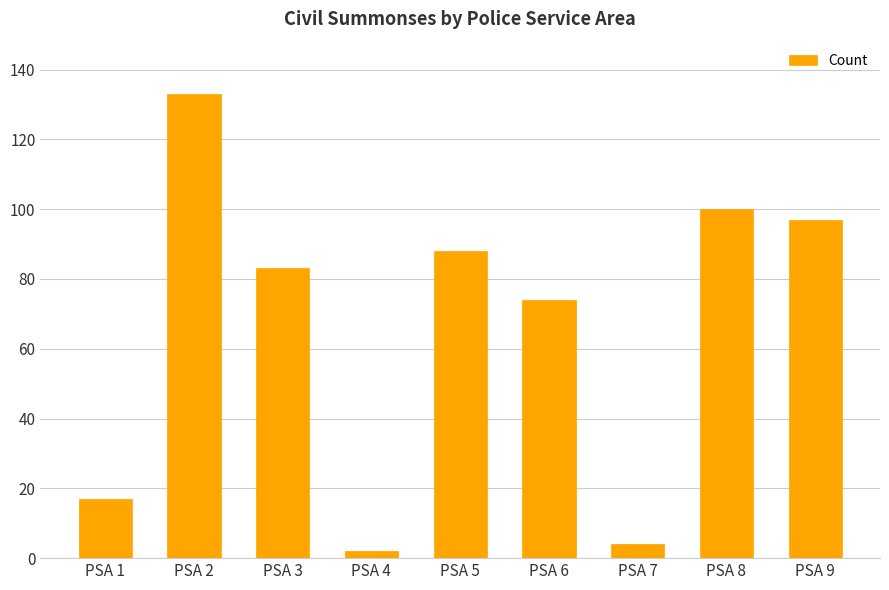

What is the maximum value shown in the chart?

133